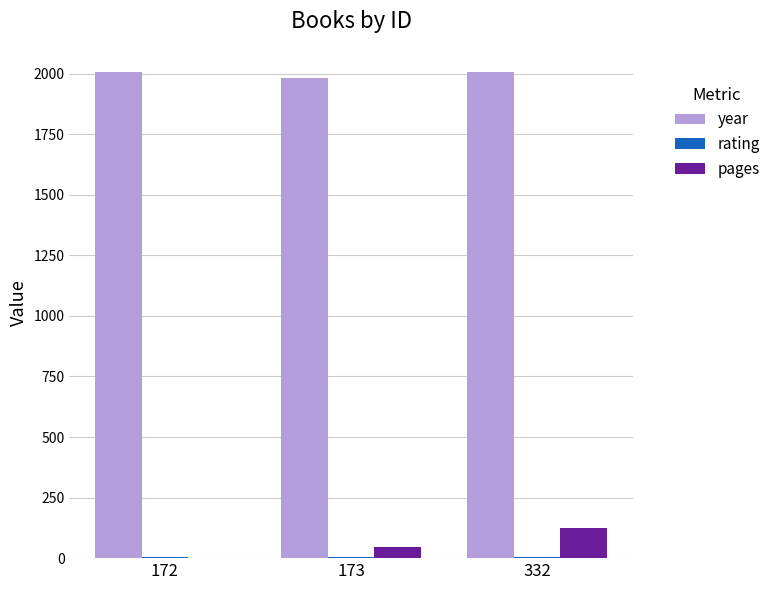

Which series has the largest total across all categories?

year